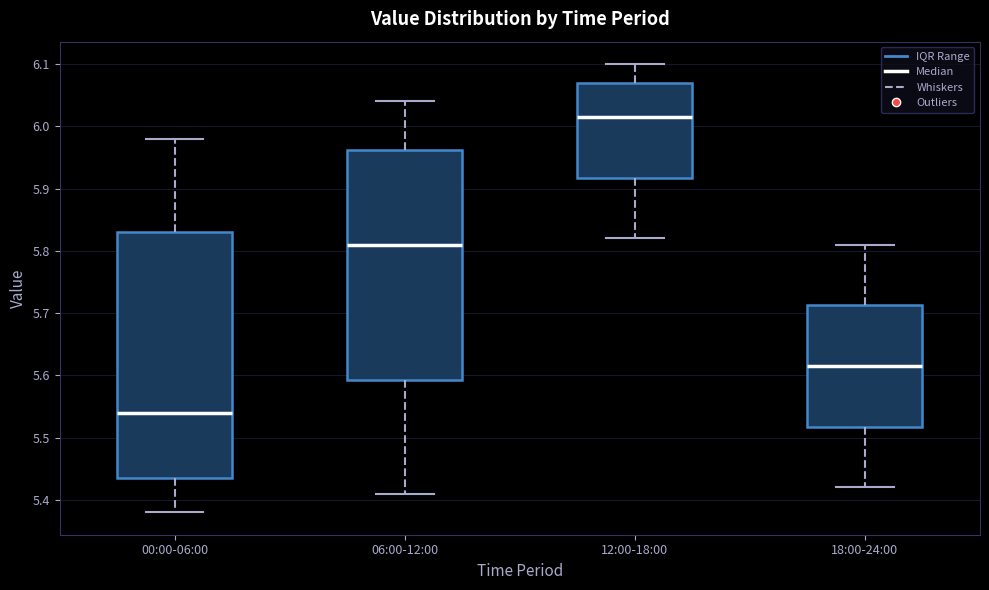

Reading left to right, transcribe this box plot: for each box, give where its median line is, the range the box spans, and where its two whiskers end, as read against the y-axis. The values are not printed on the chart, so give them approximately, as read against the axis.

00:00-06:00: median 5.54, box 5.44 to 5.83, whiskers 5.38 to 5.98
06:00-12:00: median 5.81, box 5.59 to 5.96, whiskers 5.41 to 6.04
12:00-18:00: median 6.02, box 5.92 to 6.07, whiskers 5.82 to 6.10
18:00-24:00: median 5.62, box 5.52 to 5.71, whiskers 5.42 to 5.81